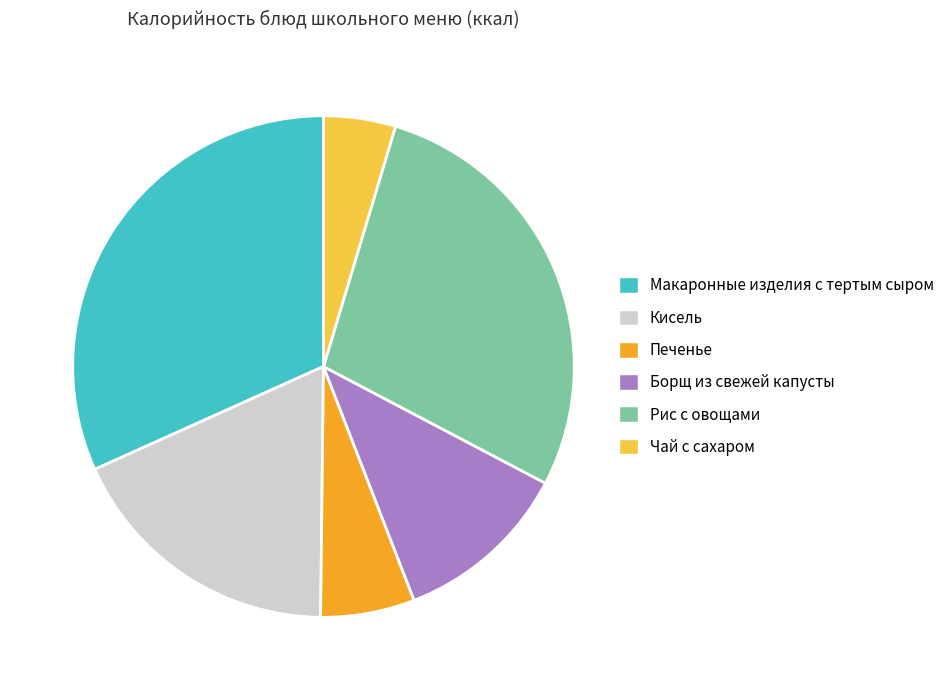

Rank the categories by value from lowest to highest.

Чай с сахаром, Печенье, Борщ из свежей капусты, Кисель, Рис с овощами, Макаронные изделия с тертым сыром